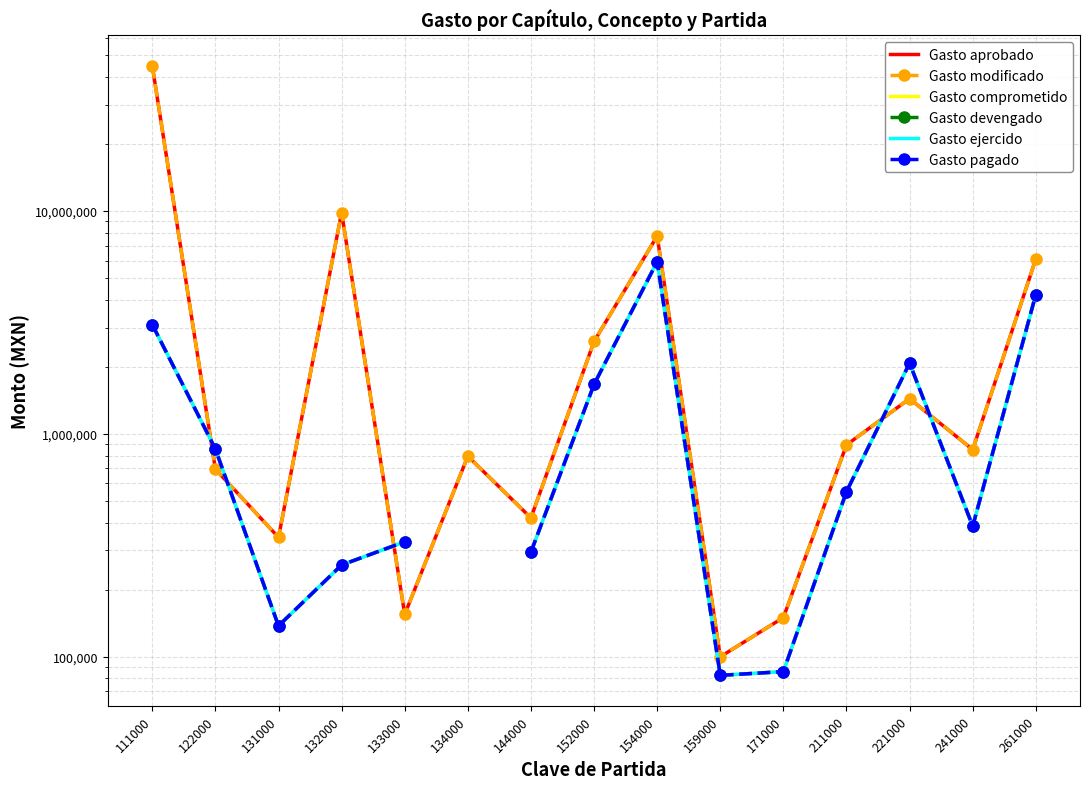

Where is the first local maximum for Gasto ejercido?

154000